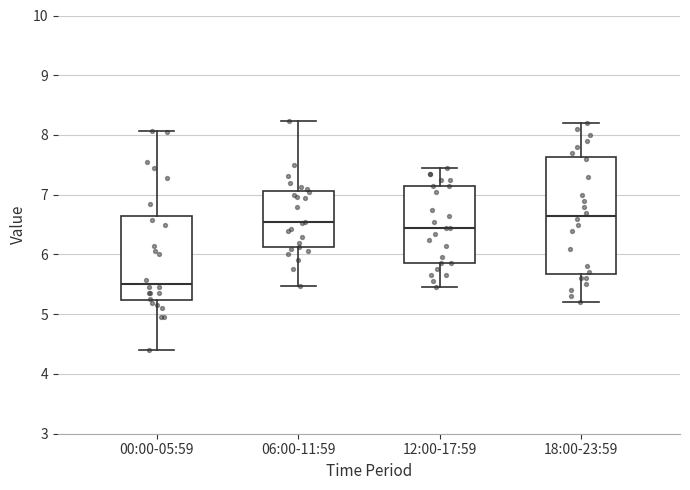

Which box is the tallest, from its lower edge to its upper edge?

18:00-23:59